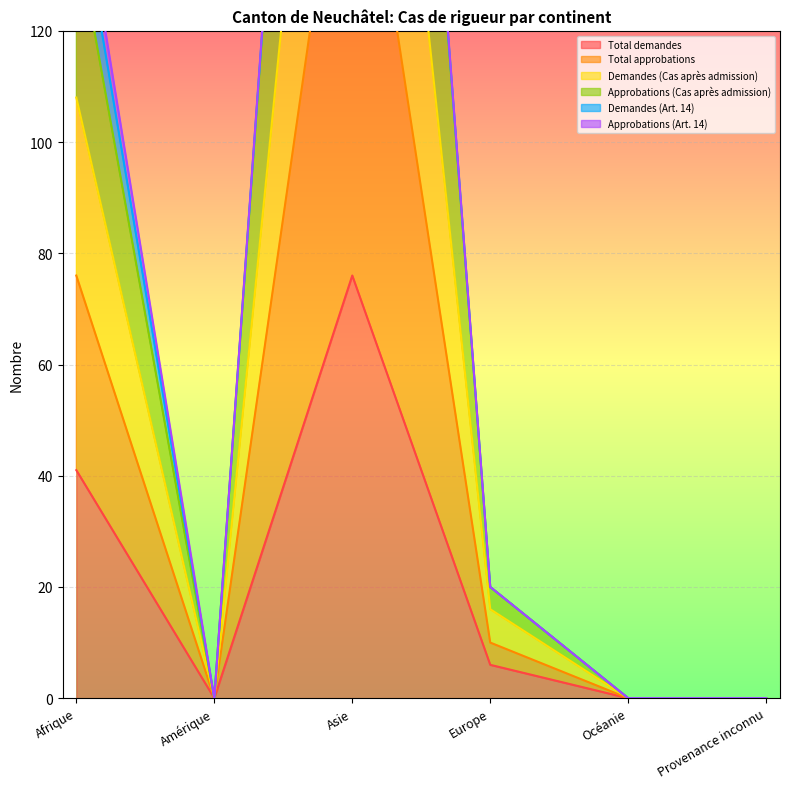

True or false: Total demandes has a value of 59 at Afrique.

False